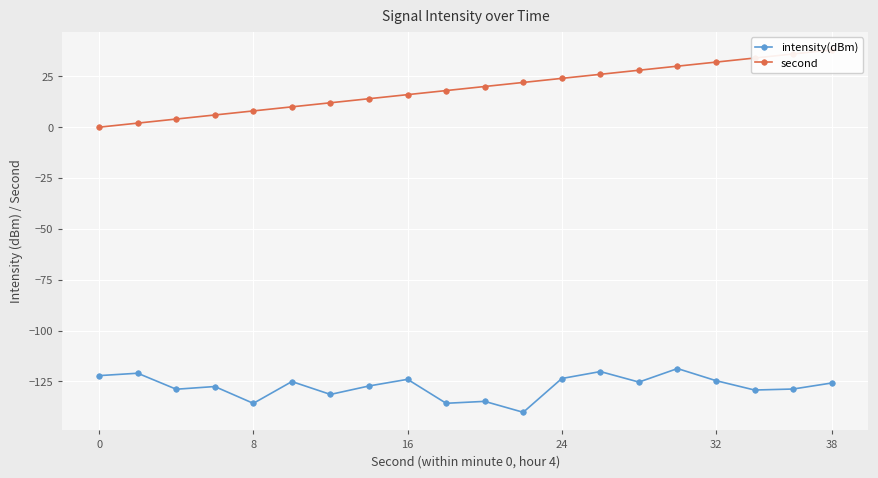

Rank the series by their maximum value, from highest to lowest.

second, intensity(dBm)